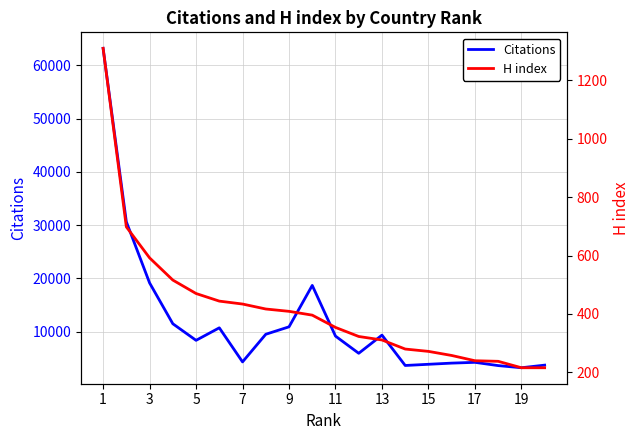

Is it true that H index equals 311 at 13?

True